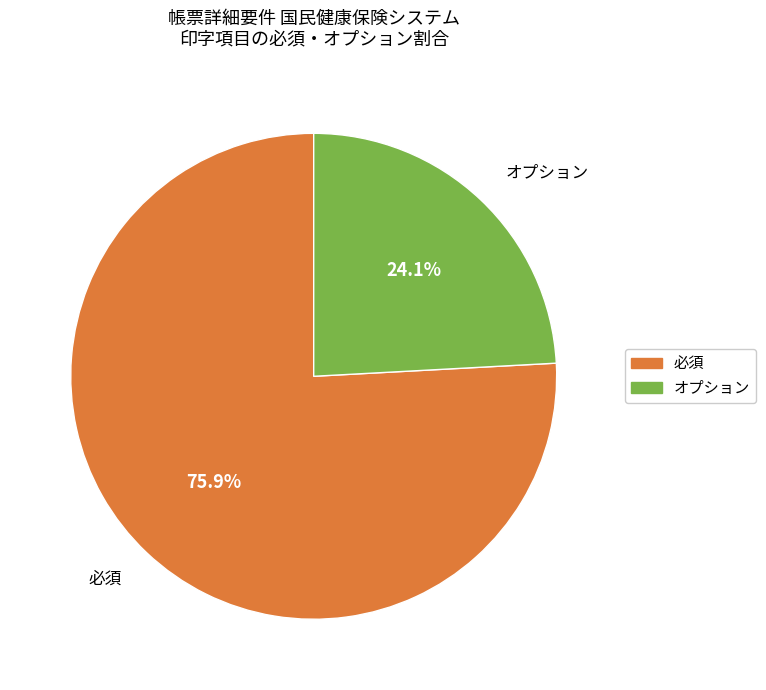

What percentage is NOT represented by オプション?

75.9%